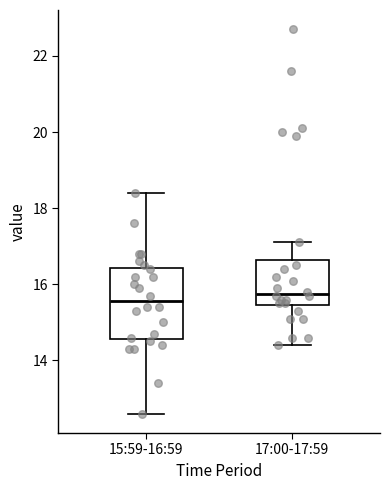

Where does the median line of the box for 15:59-16:59 sit on the y-axis? The values are not printed on the chart, so give them approximately, as read against the axis.

15.6